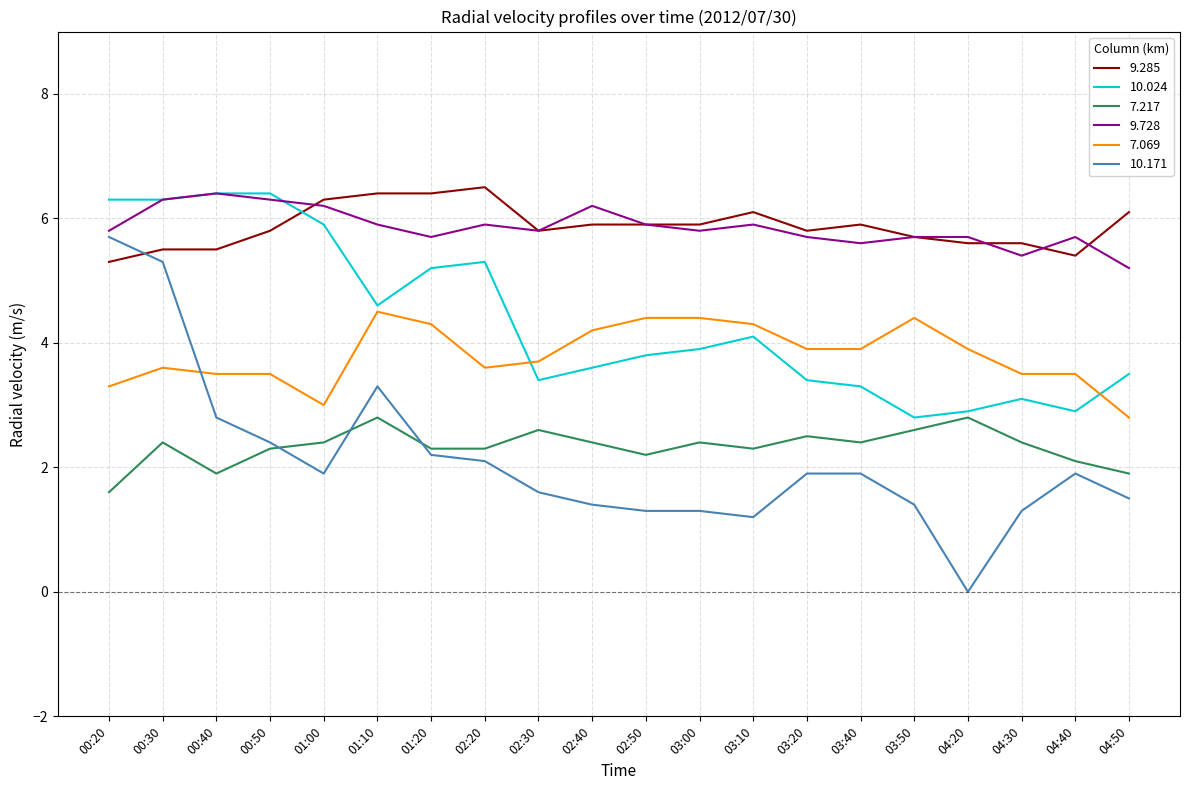

Reading right to left, what are all the values shown in this chart?

9.285: 04:50=6.1	04:40=5.4	04:30=5.6	04:20=5.6	03:50=5.7	03:40=5.9	03:20=5.8	03:10=6.1	03:00=5.9	02:50=5.9	02:40=5.9	02:30=5.8	02:20=6.5	01:20=6.4	01:10=6.4	01:00=6.3	00:50=5.8	00:40=5.5	00:30=5.5	00:20=5.3
10.024: 04:50=3.5	04:40=2.9	04:30=3.1	04:20=2.9	03:50=2.8	03:40=3.3	03:20=3.4	03:10=4.1	03:00=3.9	02:50=3.8	02:40=3.6	02:30=3.4	02:20=5.3	01:20=5.2	01:10=4.6	01:00=5.9	00:50=6.4	00:40=6.4	00:30=6.3	00:20=6.3
7.217: 04:50=1.9	04:40=2.1	04:30=2.4	04:20=2.8	03:50=2.6	03:40=2.4	03:20=2.5	03:10=2.3	03:00=2.4	02:50=2.2	02:40=2.4	02:30=2.6	02:20=2.3	01:20=2.3	01:10=2.8	01:00=2.4	00:50=2.3	00:40=1.9	00:30=2.4	00:20=1.6
9.728: 04:50=5.2	04:40=5.7	04:30=5.4	04:20=5.7	03:50=5.7	03:40=5.6	03:20=5.7	03:10=5.9	03:00=5.8	02:50=5.9	02:40=6.2	02:30=5.8	02:20=5.9	01:20=5.7	01:10=5.9	01:00=6.2	00:50=6.3	00:40=6.4	00:30=6.3	00:20=5.8
7.069: 04:50=2.8	04:40=3.5	04:30=3.5	04:20=3.9	03:50=4.4	03:40=3.9	03:20=3.9	03:10=4.3	03:00=4.4	02:50=4.4	02:40=4.2	02:30=3.7	02:20=3.6	01:20=4.3	01:10=4.5	01:00=3.0	00:50=3.5	00:40=3.5	00:30=3.6	00:20=3.3
10.171: 04:50=1.5	04:40=1.9	04:30=1.3	04:20=0.0	03:50=1.4	03:40=1.9	03:20=1.9	03:10=1.2	03:00=1.3	02:50=1.3	02:40=1.4	02:30=1.6	02:20=2.1	01:20=2.2	01:10=3.3	01:00=1.9	00:50=2.4	00:40=2.8	00:30=5.3	00:20=5.7